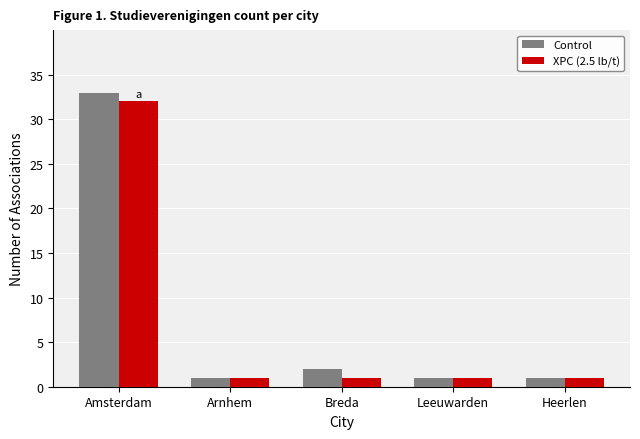

What is the greatest value displayed?

33